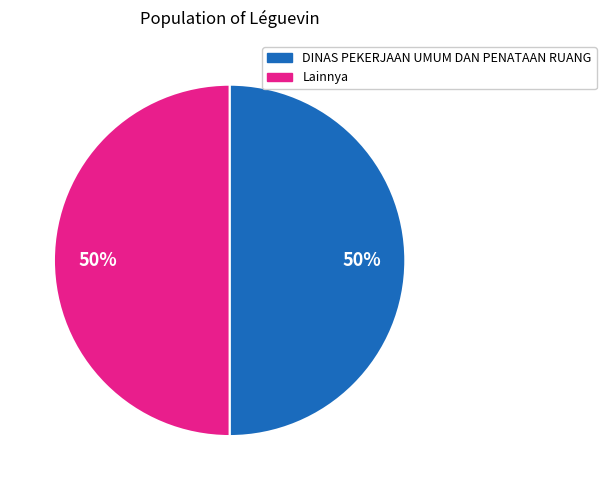

Approximately how many times larger is the value at Lainnya compared to DINAS PEKERJAAN UMUM DAN PENATAAN RUANG?

1.0